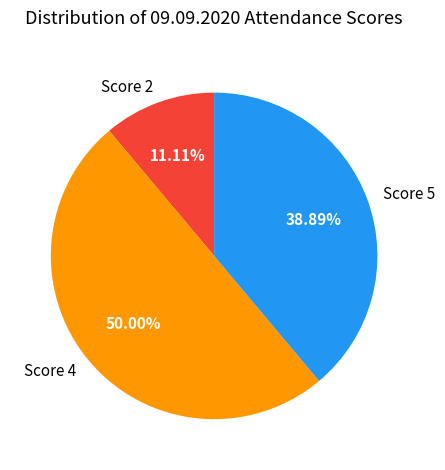

Which has a higher value, Score 4 or Score 5?

Score 4